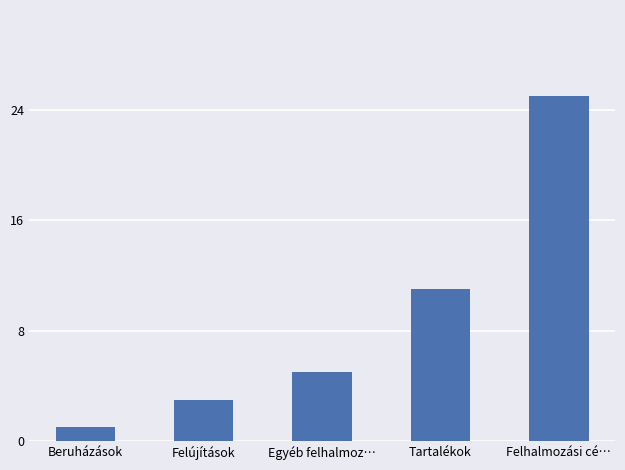

What is the sum of the values at Felhalmozási cé… and Beruházások?

26